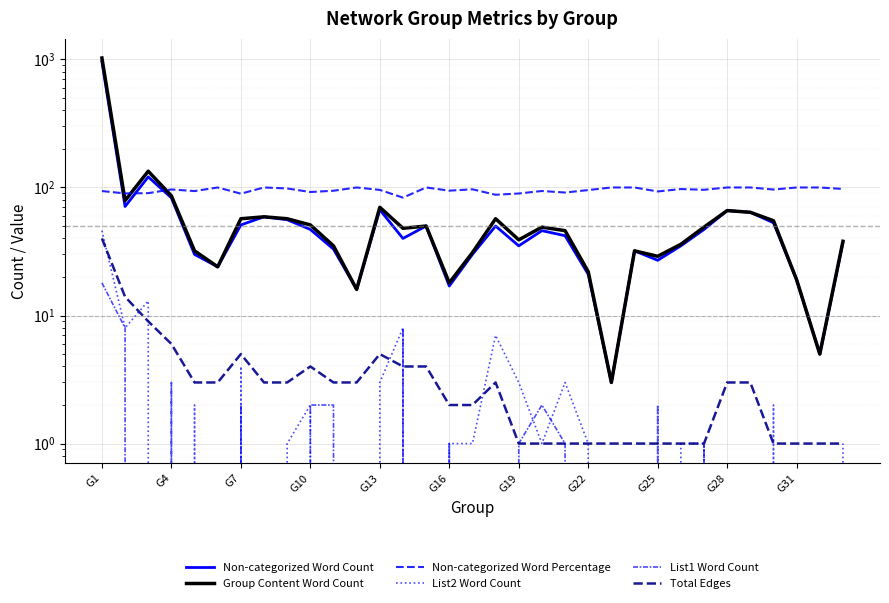

What is the value of the Total Edges point at the 20th from the left?

1.0